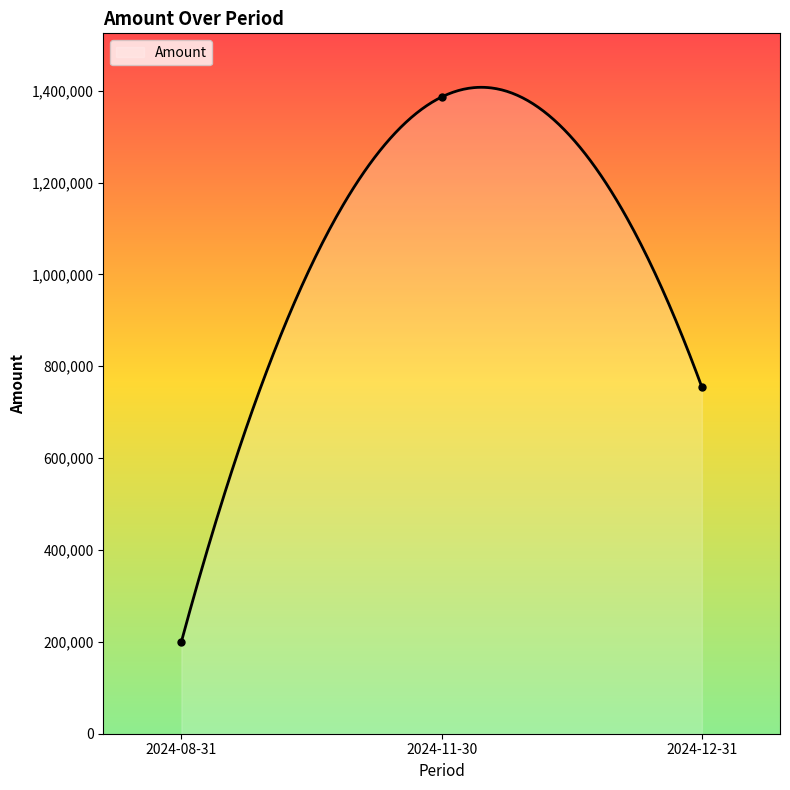

What is the minimum value shown in the chart?

200018